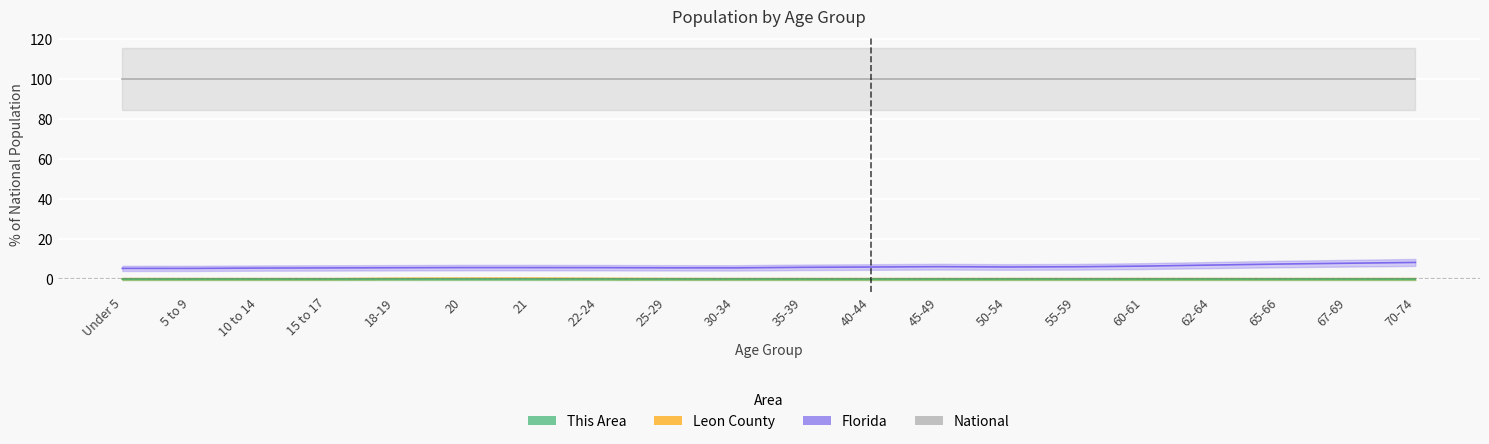

True or false: Florida and National cross at least once.

False